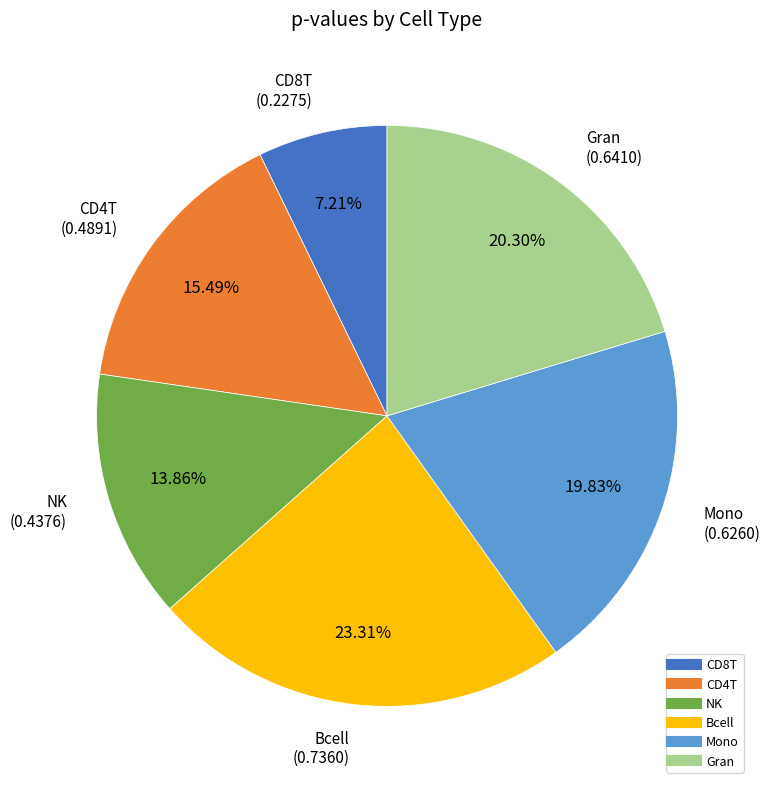

True or false: NK accounts for 14% of the total.

True